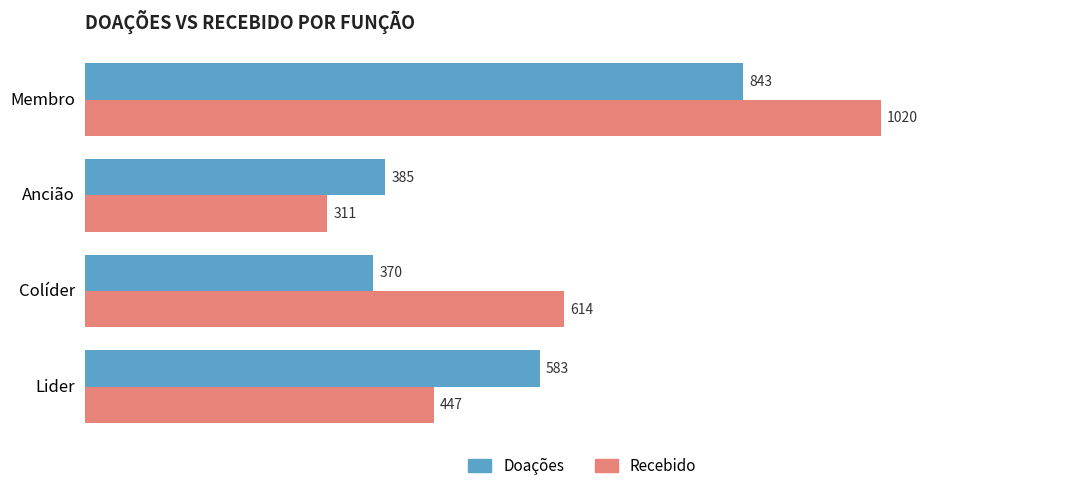

Which series has the largest range (max minus min)?

Recebido